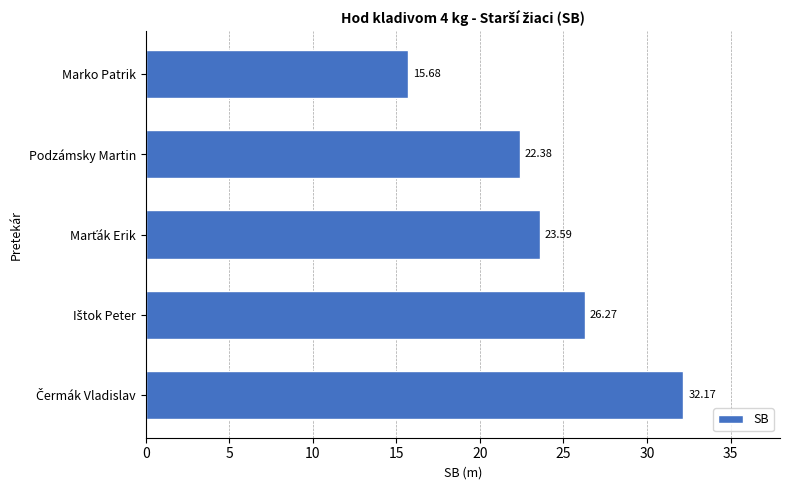

What is the sum of all values?

120.1